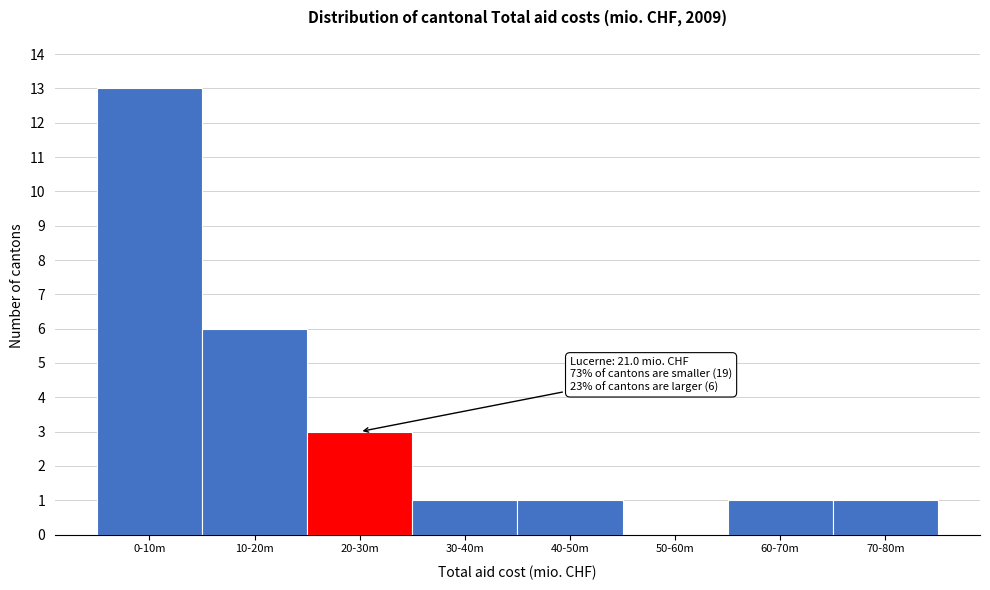

Reading left to right, extract all data points from this chart.

0-10m=13	10-20m=6	20-30m=3	30-40m=1	40-50m=1	50-60m=0	60-70m=1	70-80m=1